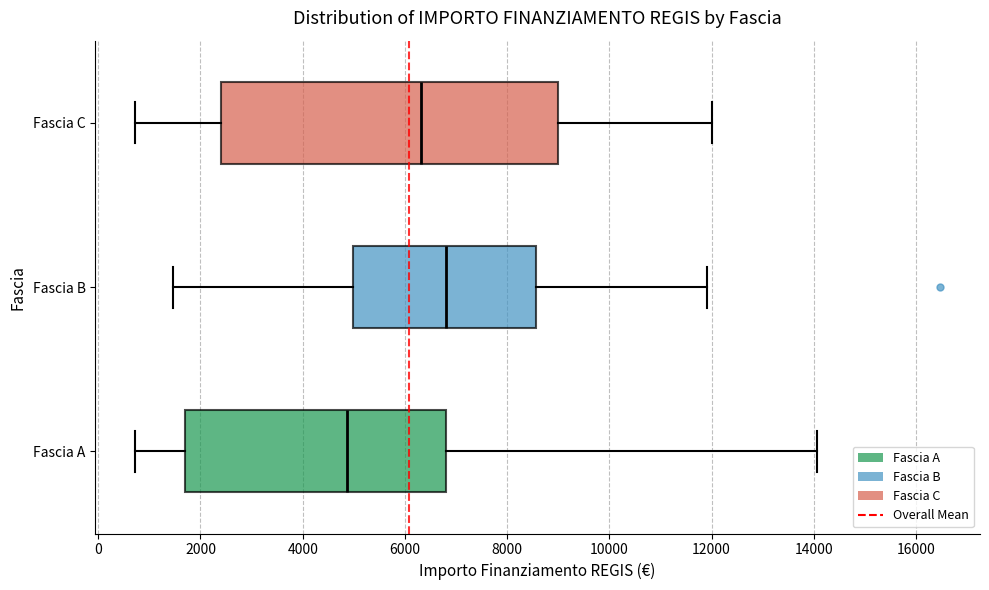

Where does the median line of the box for Fascia B sit on the x-axis? The values are not printed on the chart, so give them approximately, as read against the axis.

6800